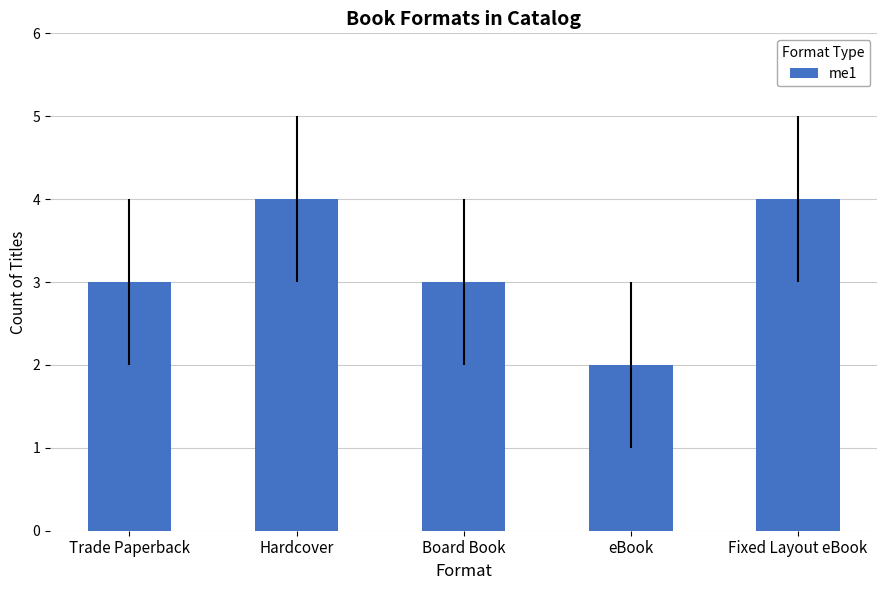

Are the bars grouped side by side (vs. stacked)?

No